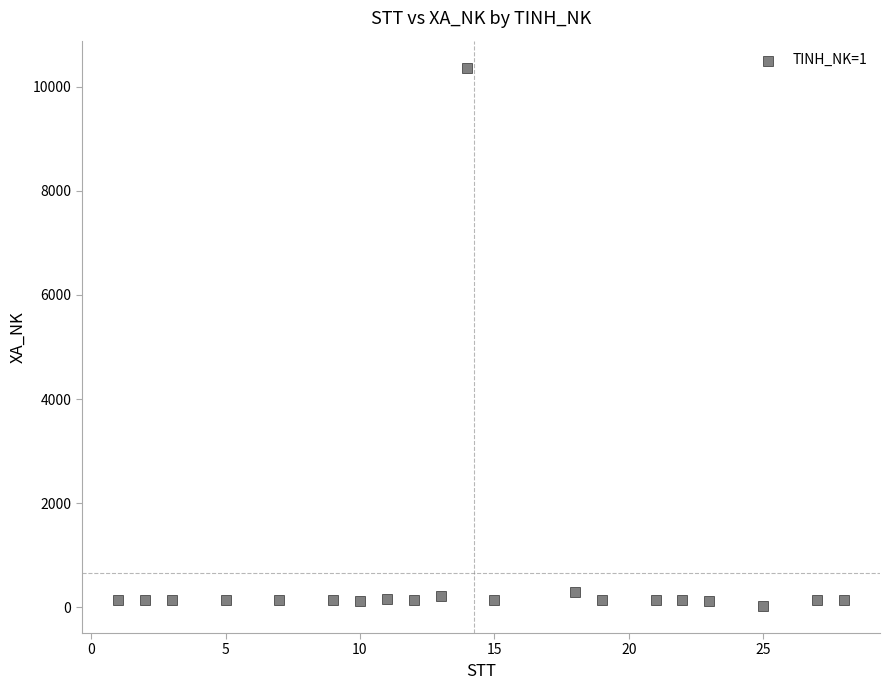

What is the range of X values (max minus min)?

27